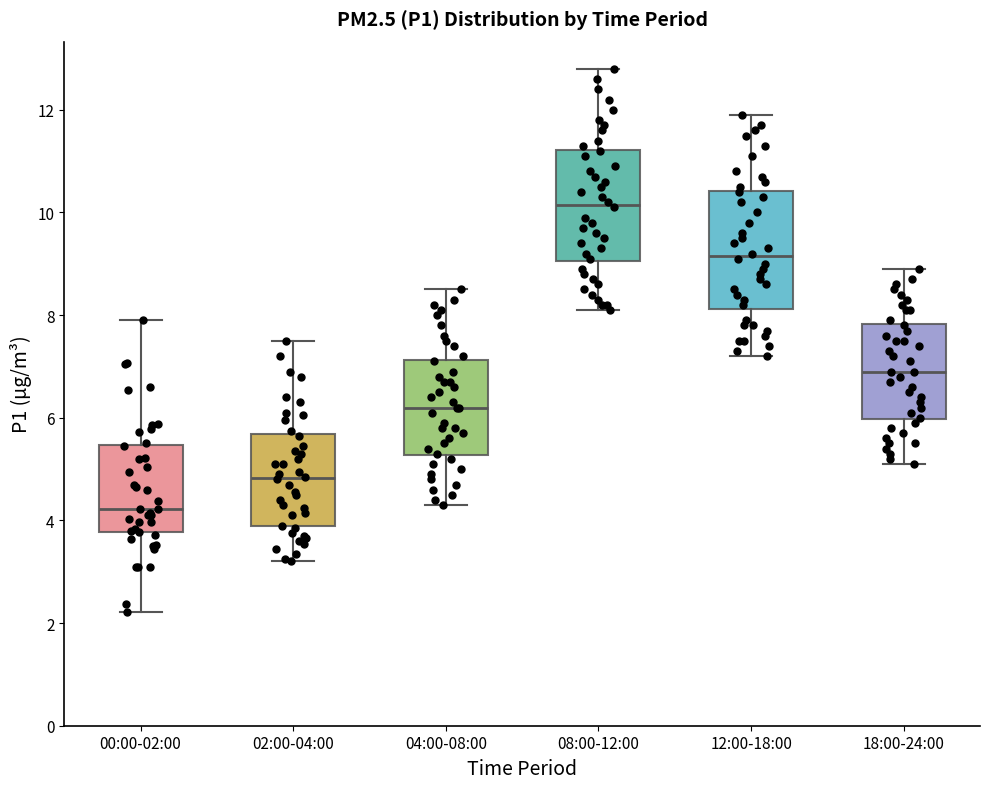

Reading left to right, read every box against the y-axis: the position of its median line, the range the box covers, and the ends of its whiskers. The values are not printed on the chart, so give them approximately, as read against the axis.

00:00-02:00: median 4.2, box 3.8 to 5.4, whiskers 2.2 to 8.0
02:00-04:00: median 4.8, box 3.8 to 5.6, whiskers 3.2 to 7.6
04:00-08:00: median 6.2, box 5.2 to 7.2, whiskers 4.4 to 8.6
08:00-12:00: median 10.2, box 9.0 to 11.2, whiskers 8.2 to 12.8
12:00-18:00: median 9.2, box 8.2 to 10.4, whiskers 7.2 to 12.0
18:00-24:00: median 7.0, box 6.0 to 7.8, whiskers 5.2 to 9.0